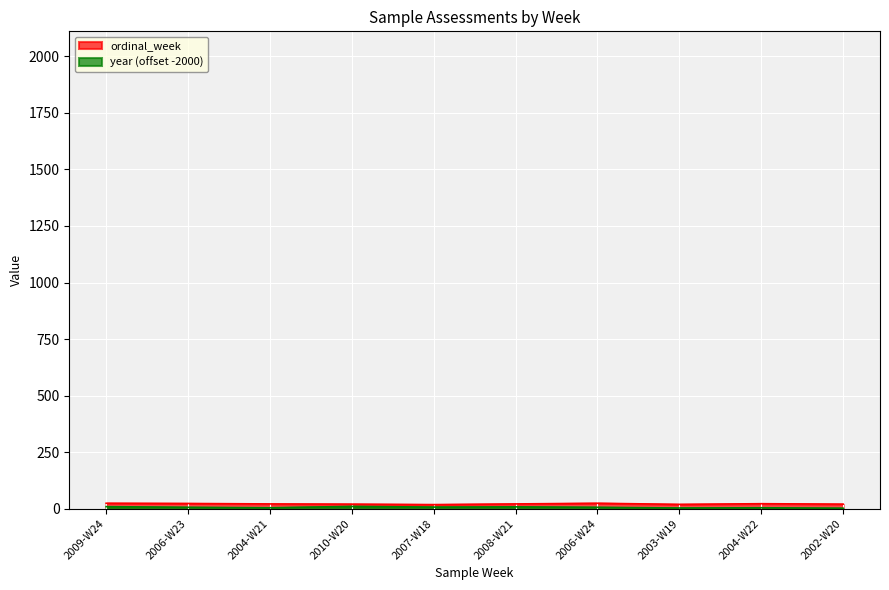

What is the minimum value for ordinal_week?

18